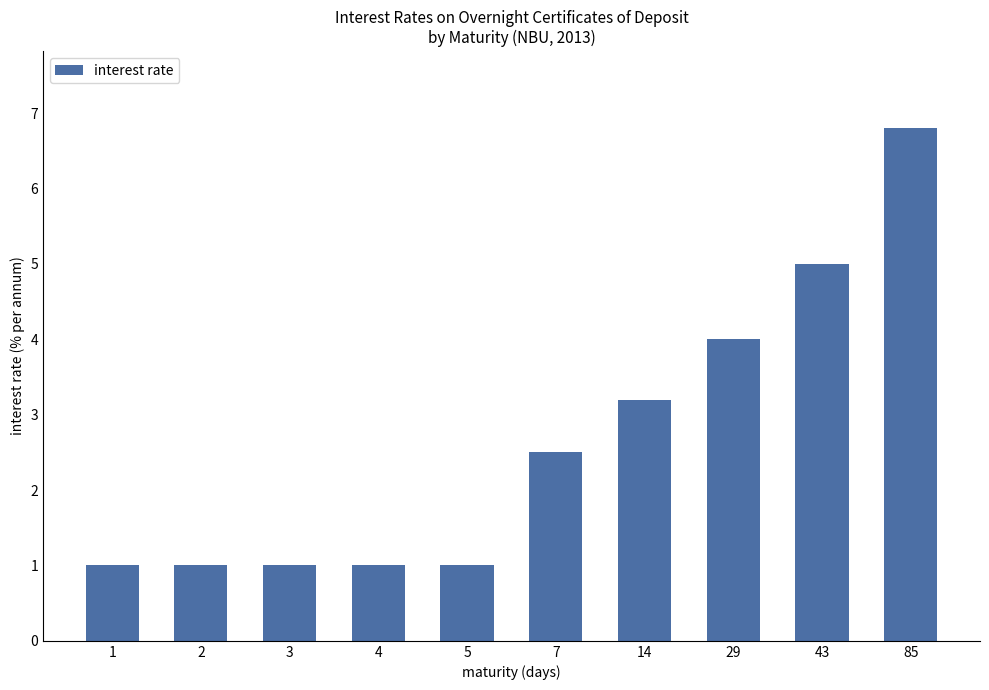

Which category has the highest value across all series?

85